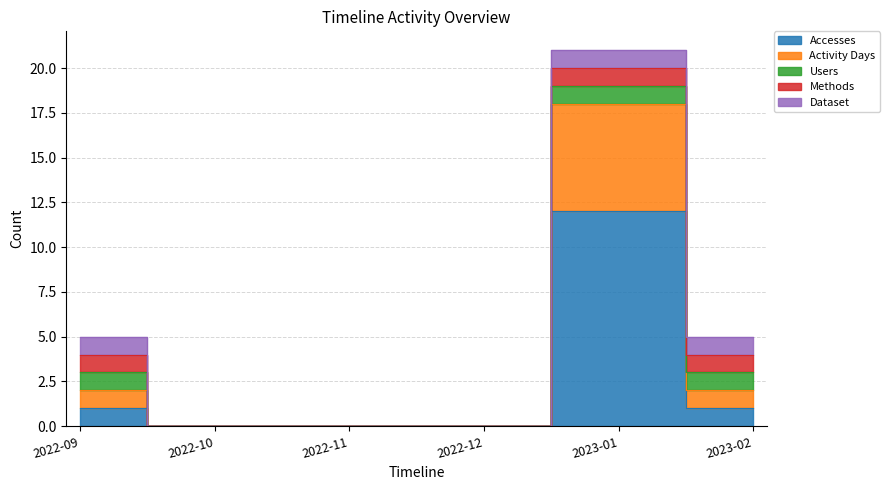

Where is the first local maximum for Accesses?

2023-01